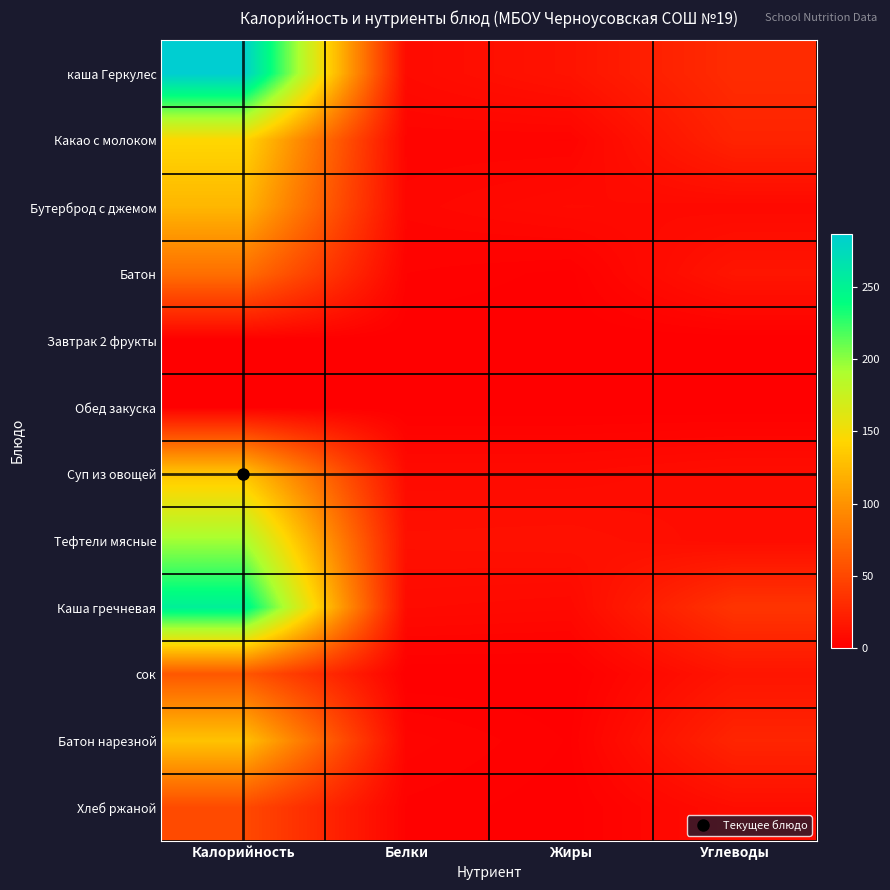

What is the spread (max minus min) of values at Углеводы?

37.0